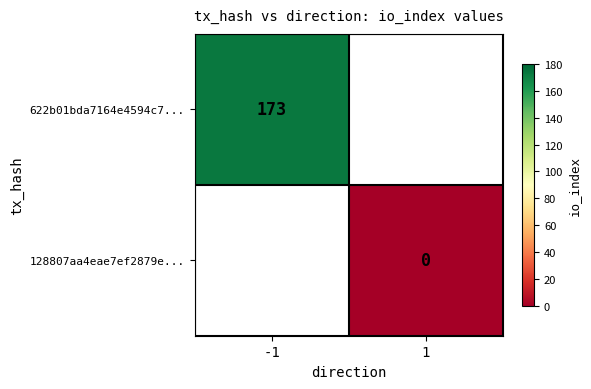

Is it true that 622b01bda7164e4594c7... equals 228 at -1?

False